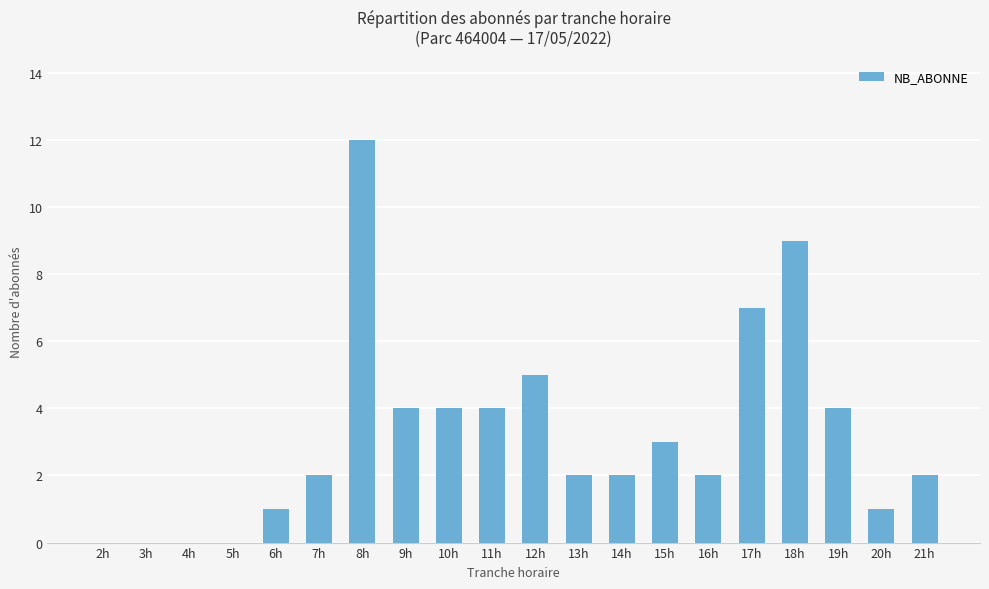

How many series are shown in this chart?

1